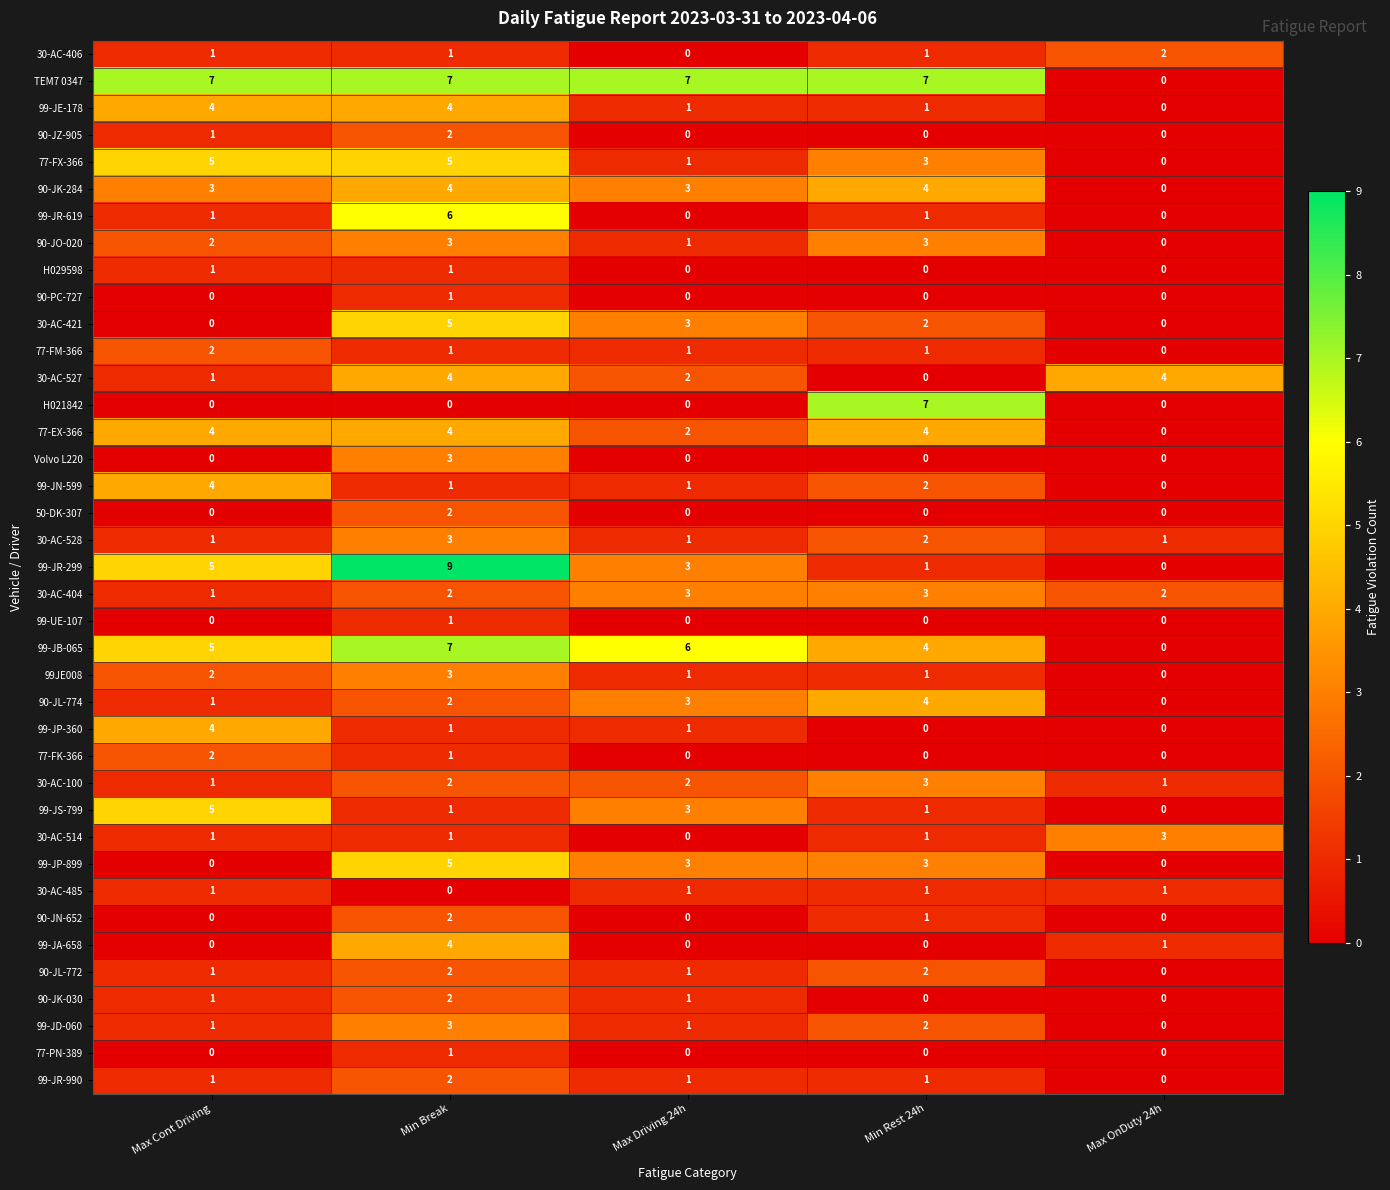

Is it true that 77-FM-366 equals 0 at Max OnDuty 24h?

True